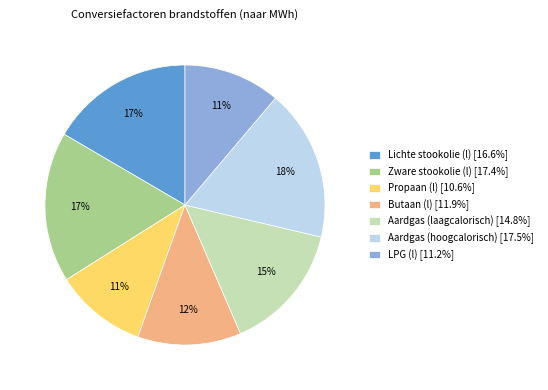

The Lichte stookolie (l) slice represents 27% of the pie. True or false?

False